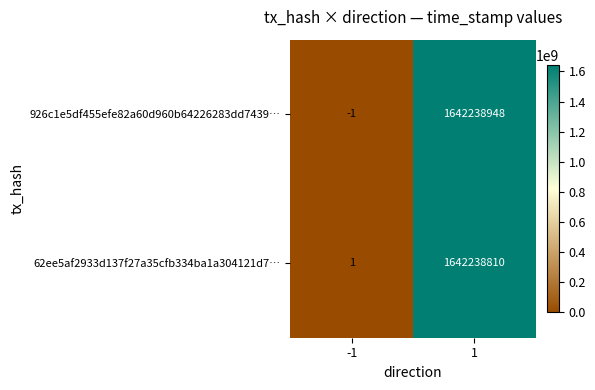

List the series in order of their peak value, lowest first.

62ee5af2933d137f27a35cfb334ba1a304121d7…, 926c1e5df455efe82a60d960b64226283dd7439…